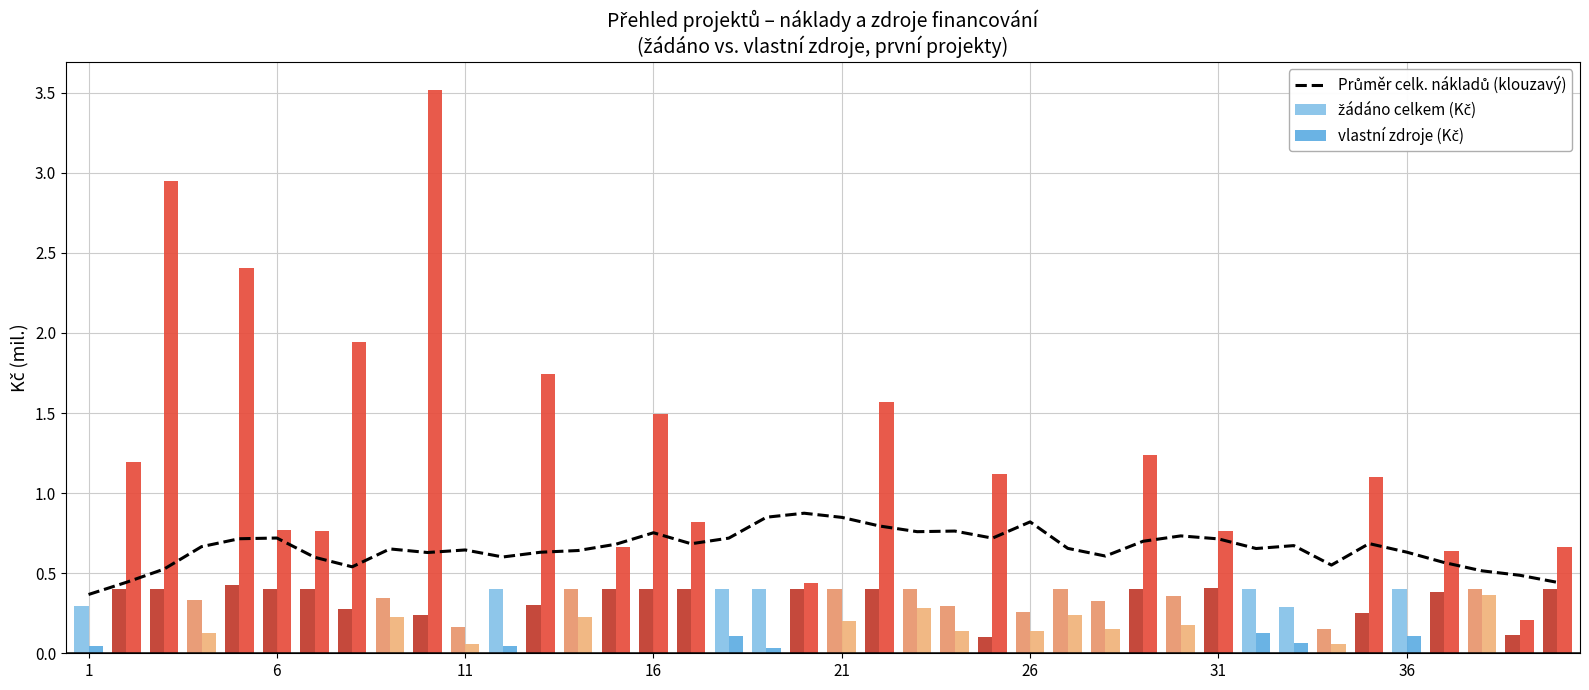

How many data points does each series have?

40